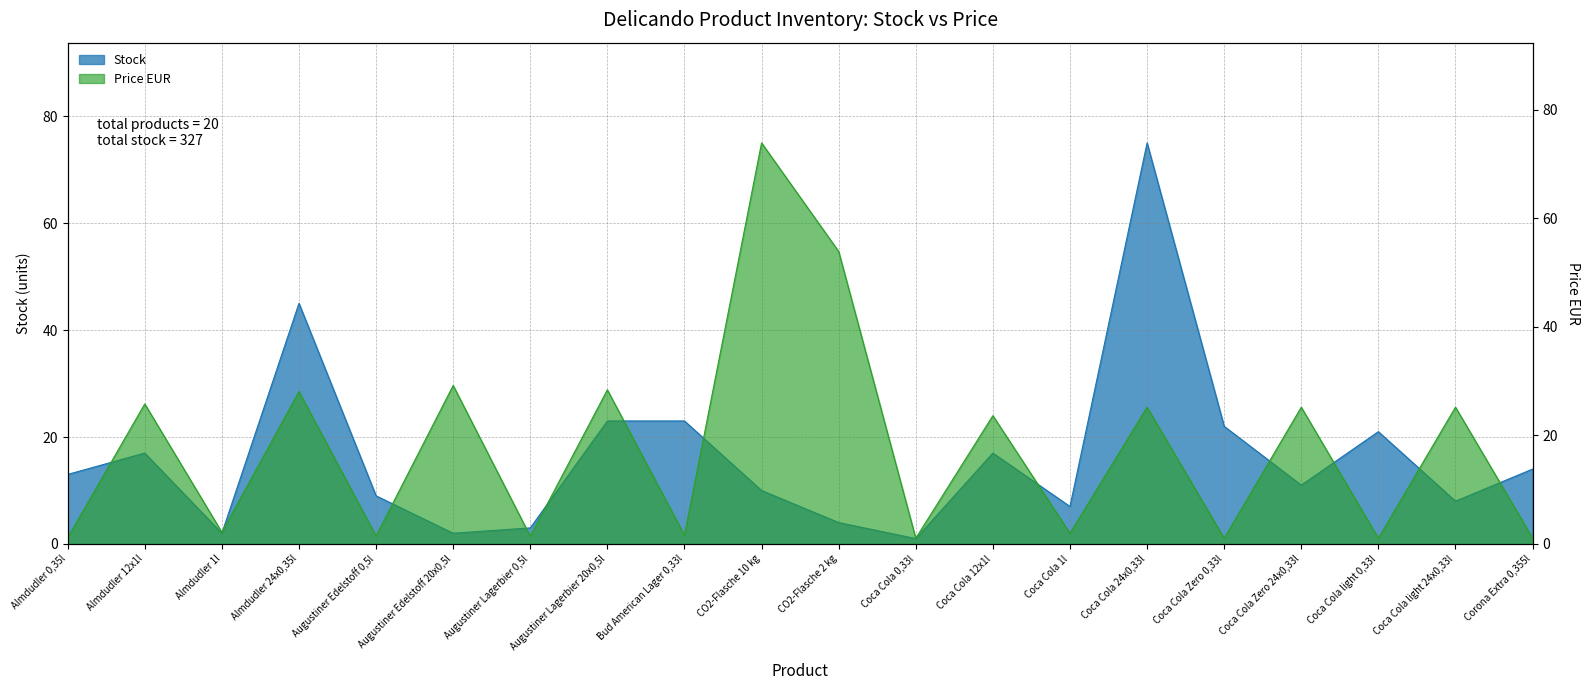

The Stock series shows 3.0 at Coca Cola Zero 24x0,33l. True or false?

False